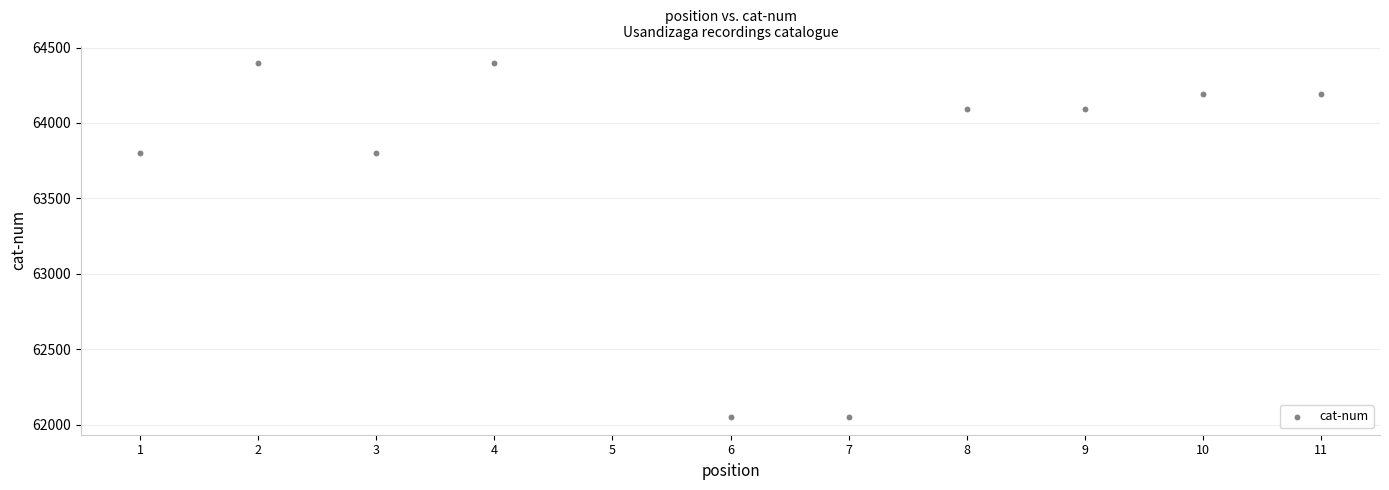

What is the range of Y values (max minus min)?

2346